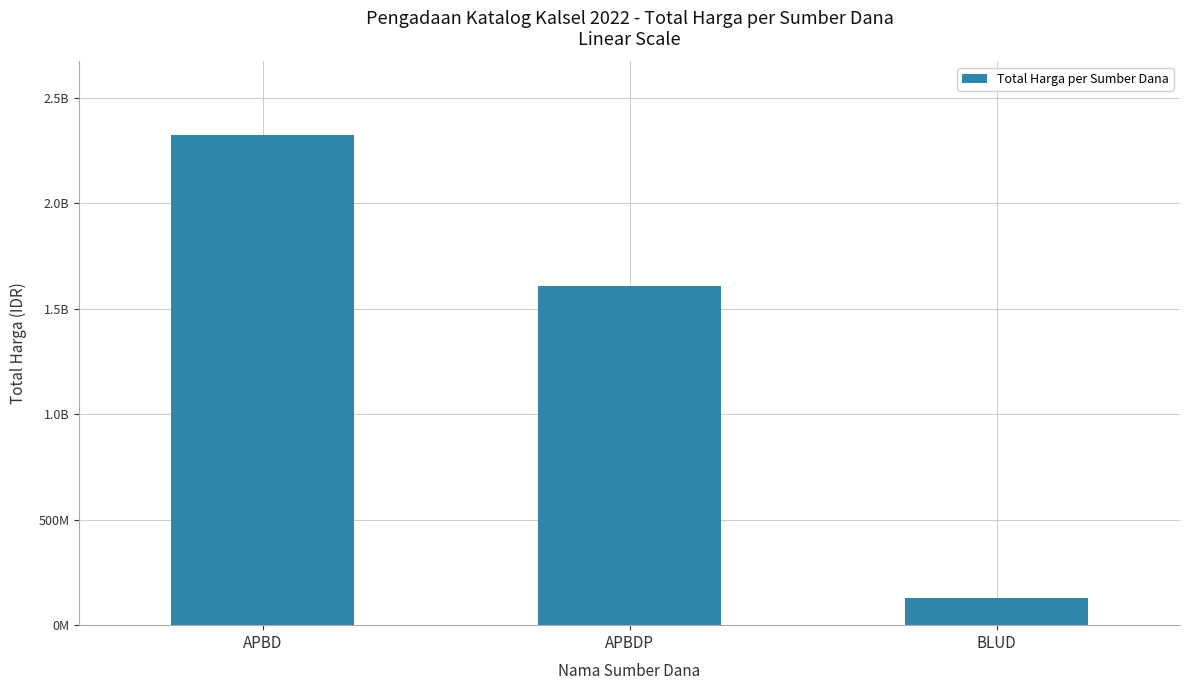

Does the chart contain stacked bars?

No